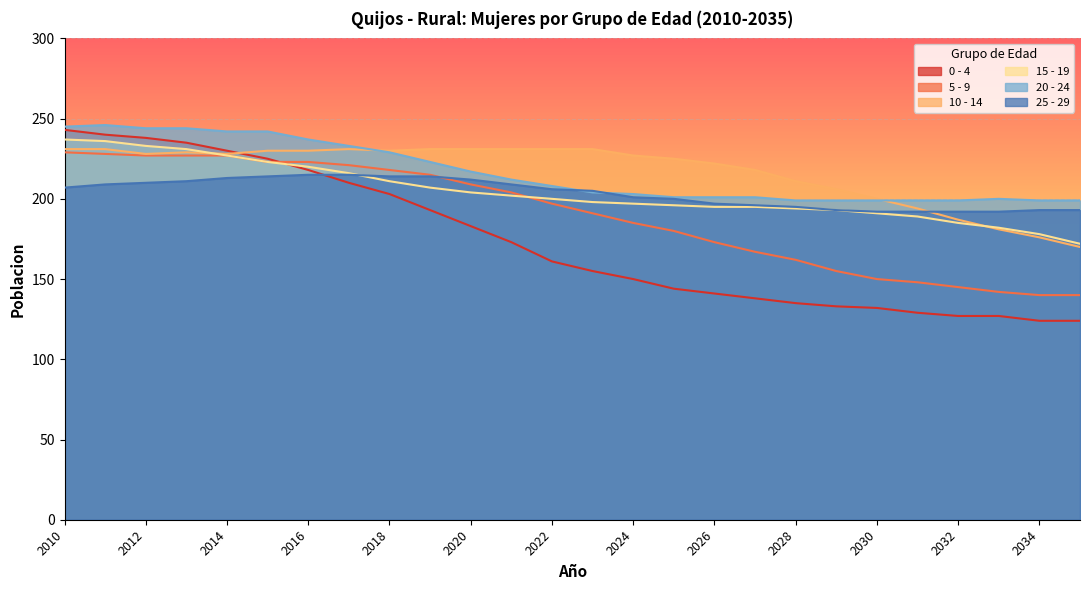

Reading right to left, transcribe all the data shown in this chart.

0 - 4: 2035=124	2034=124	2033=127	2032=127	2031=129	2030=132	2029=133	2028=135	2027=138	2026=141	2025=144	2024=150	2023=155	2022=161	2021=173	2020=183	2019=193	2018=203	2017=210	2016=218	2015=225	2014=230	2013=235	2012=238	2011=240	2010=243
5 - 9: 2035=140	2034=140	2033=142	2032=145	2031=148	2030=150	2029=155	2028=162	2027=167	2026=173	2025=180	2024=185	2023=191	2022=197	2021=204	2020=209	2019=215	2018=218	2017=221	2016=223	2015=223	2014=227	2013=227	2012=227	2011=228	2010=229
10 - 14: 2035=170	2034=176	2033=181	2032=187	2031=194	2030=200	2029=206	2028=211	2027=218	2026=222	2025=225	2024=227	2023=231	2022=231	2021=231	2020=231	2019=231	2018=230	2017=231	2016=230	2015=230	2014=228	2013=229	2012=228	2011=231	2010=231
15 - 19: 2035=172	2034=178	2033=182	2032=185	2031=189	2030=191	2029=193	2028=194	2027=195	2026=195	2025=196	2024=197	2023=198	2022=200	2021=202	2020=204	2019=207	2018=211	2017=216	2016=220	2015=223	2014=227	2013=231	2012=233	2011=236	2010=237
20 - 24: 2035=199	2034=199	2033=200	2032=199	2031=199	2030=199	2029=199	2028=199	2027=201	2026=201	2025=201	2024=203	2023=204	2022=208	2021=212	2020=217	2019=223	2018=229	2017=233	2016=237	2015=242	2014=242	2013=244	2012=244	2011=246	2010=245
25 - 29: 2035=193	2034=193	2033=192	2032=192	2031=192	2030=192	2029=193	2028=195	2027=196	2026=197	2025=200	2024=201	2023=205	2022=206	2021=209	2020=212	2019=214	2018=214	2017=215	2016=215	2015=214	2014=213	2013=211	2012=210	2011=209	2010=207